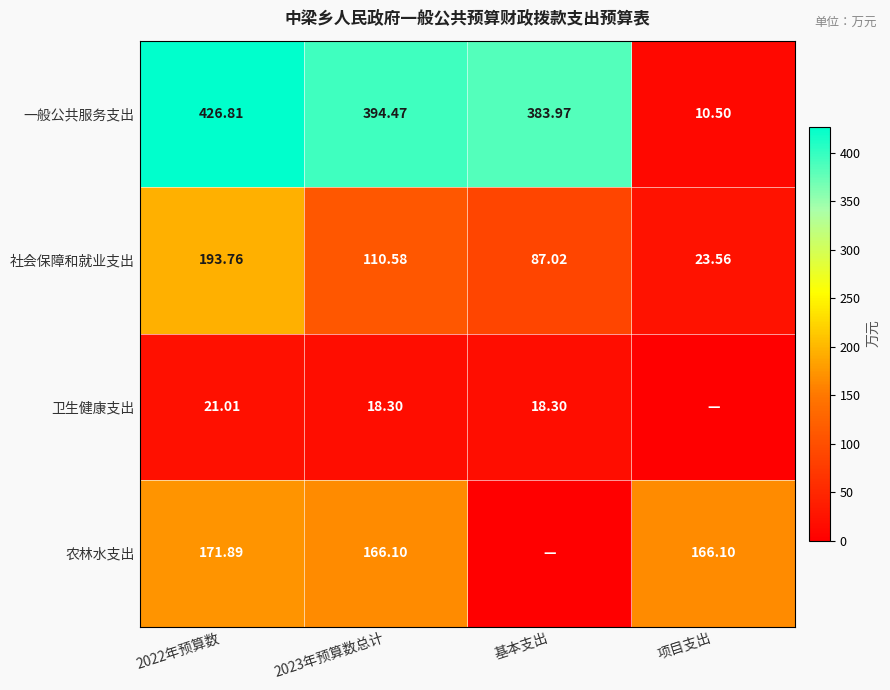

Read the 一般公共服务支出 value at 2023年预算数总计.

394.5